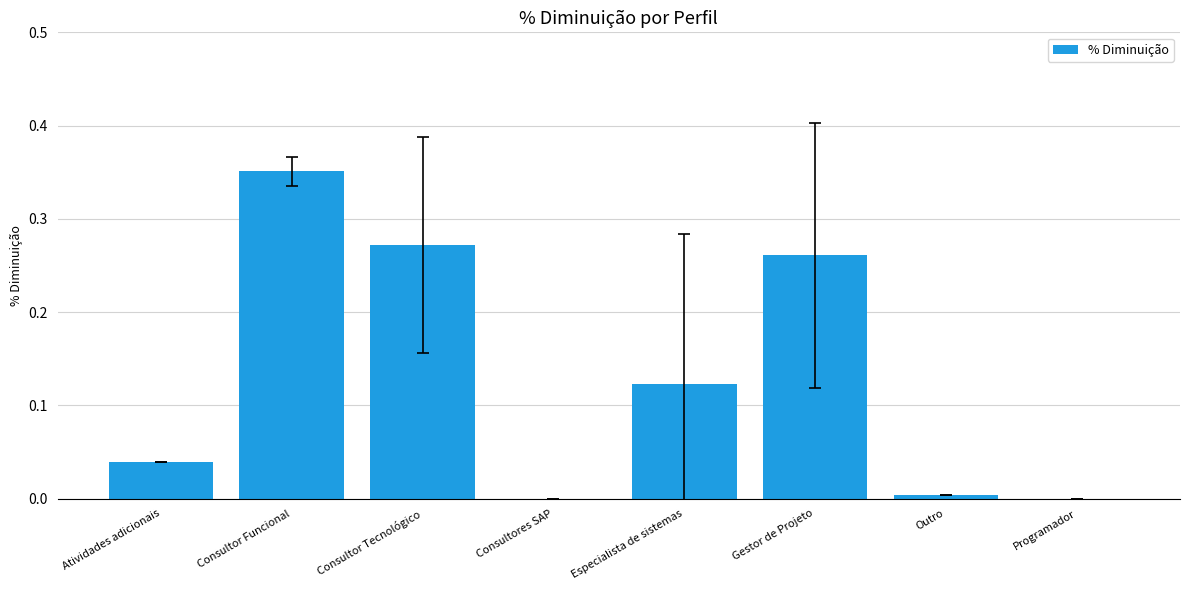

Which has a higher value, Gestor de Projeto or Consultor Funcional?

Consultor Funcional